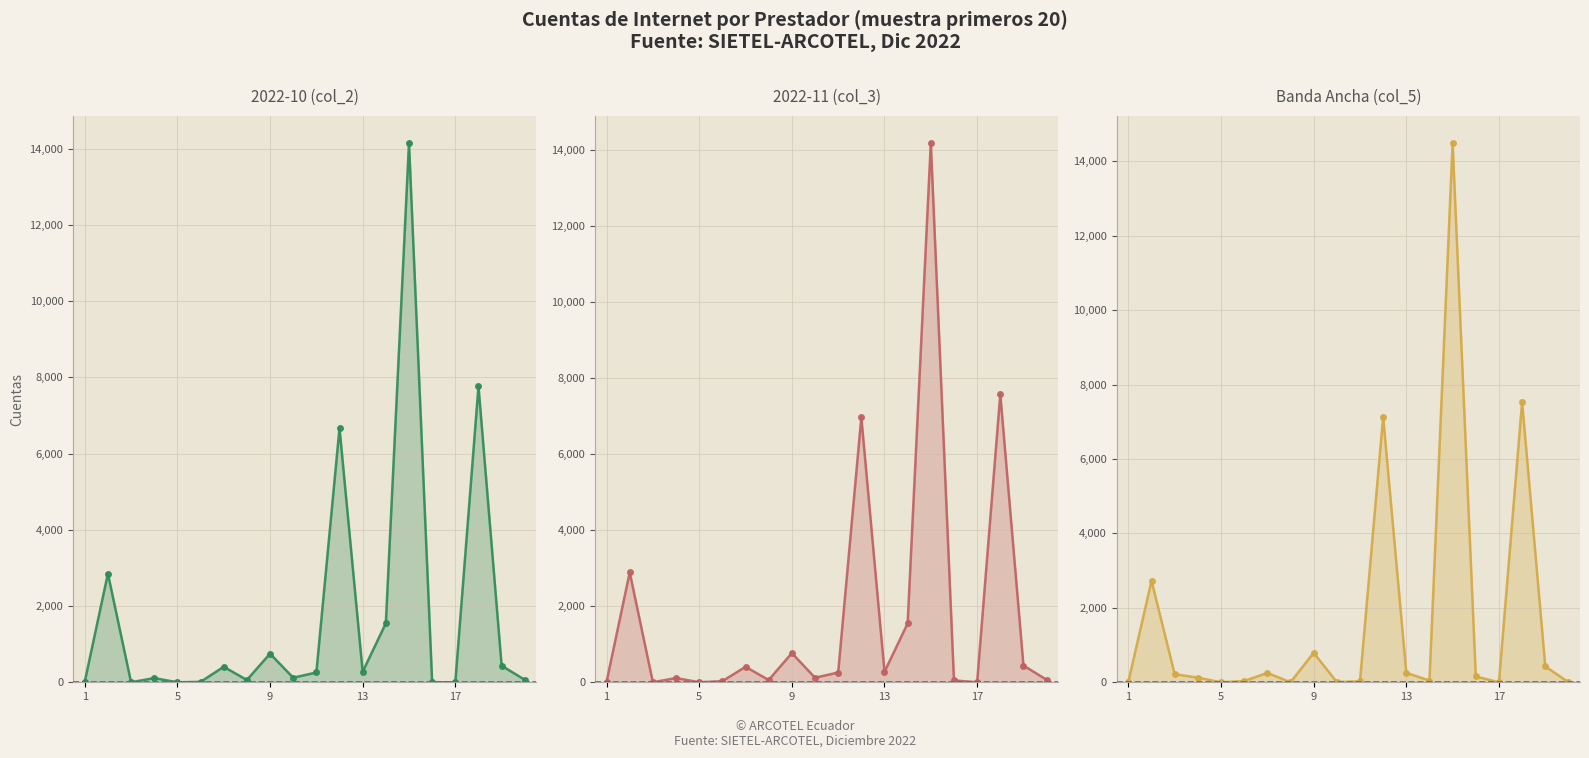

How many interior local valleys does the Banda Ancha (col_5) line series have?

5